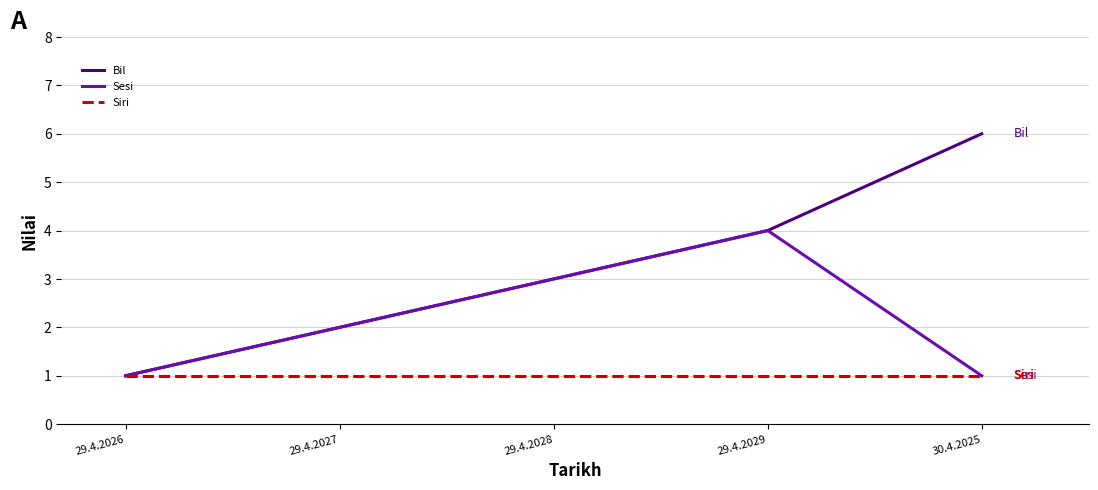

The value of Siri at 29.4.2026 is 2. True or false?

False